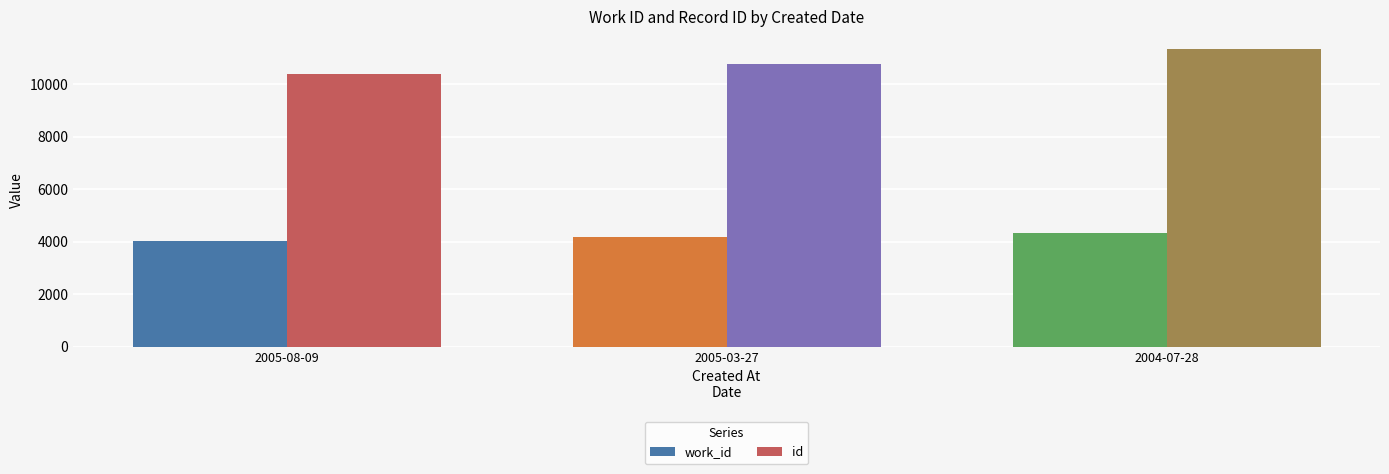

What is the difference between the maximum and minimum values in the work_id series?

329